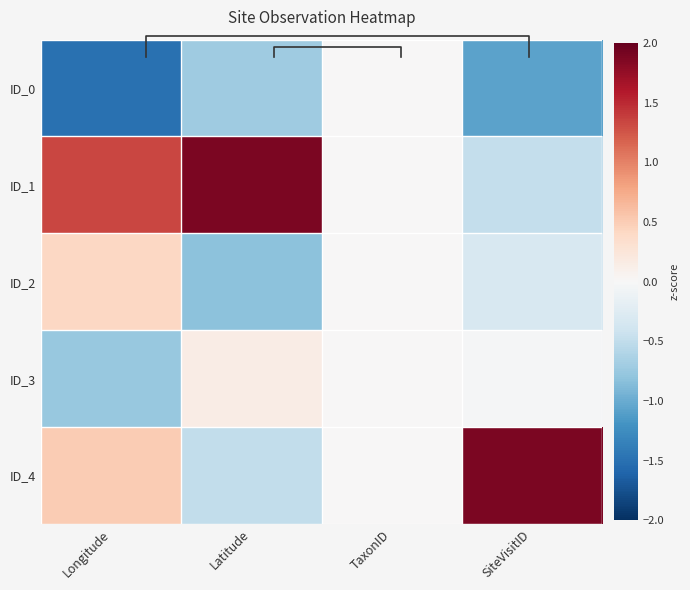

Is it true that ID_1 equals -0.2 at SiteVisitID?

False